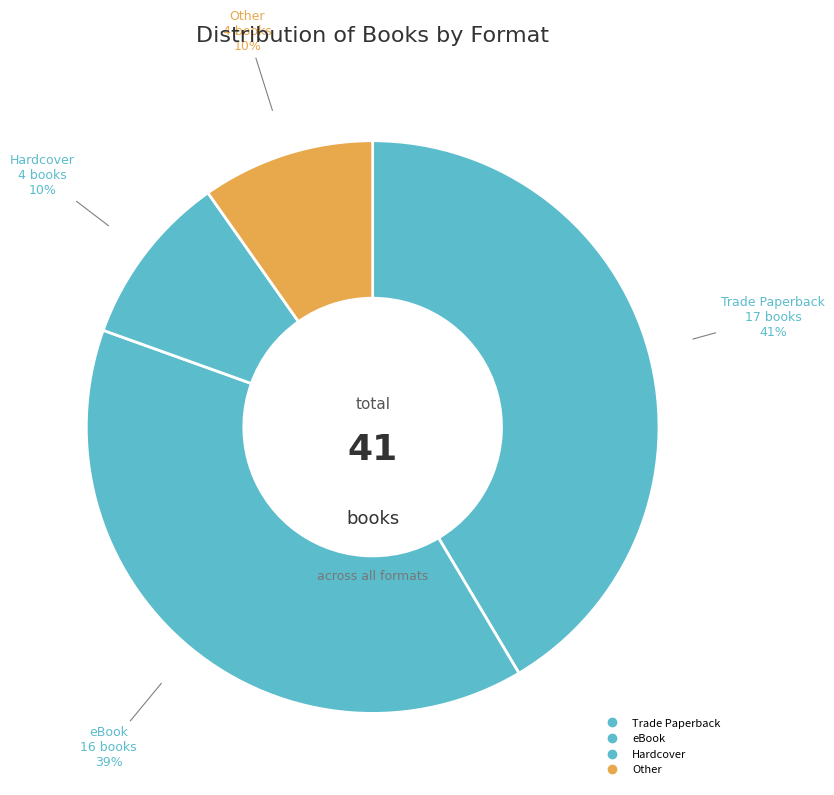

Is there a majority slice in this chart?

No